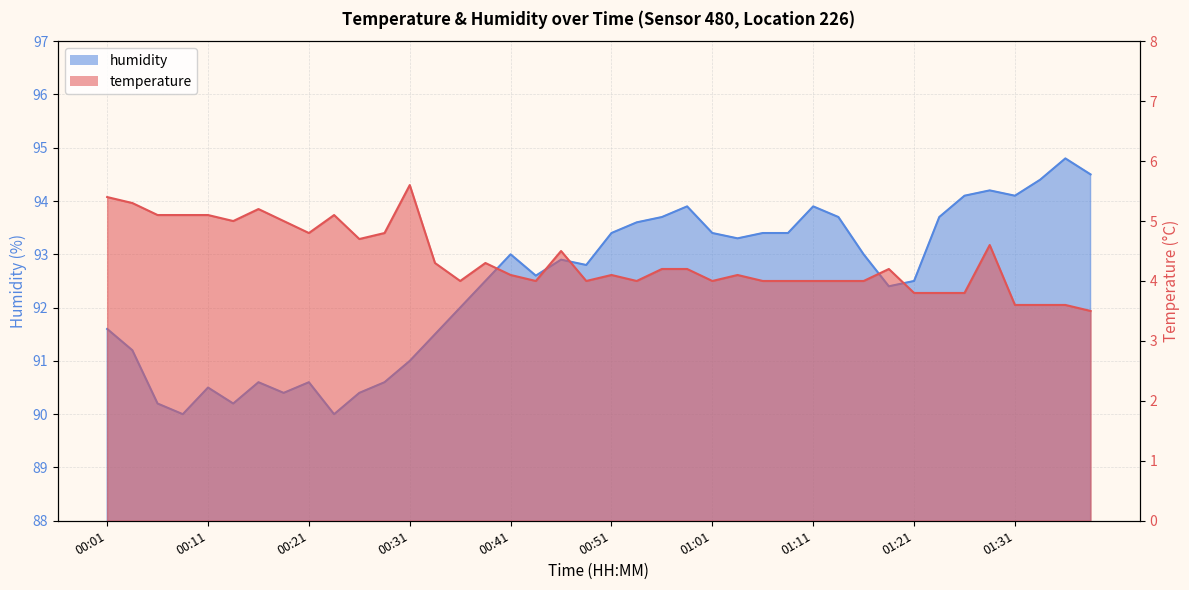

Between 2022-11-20T00:18:43 and 2022-11-20T00:46:08, which series saw the biggest shift?

humidity